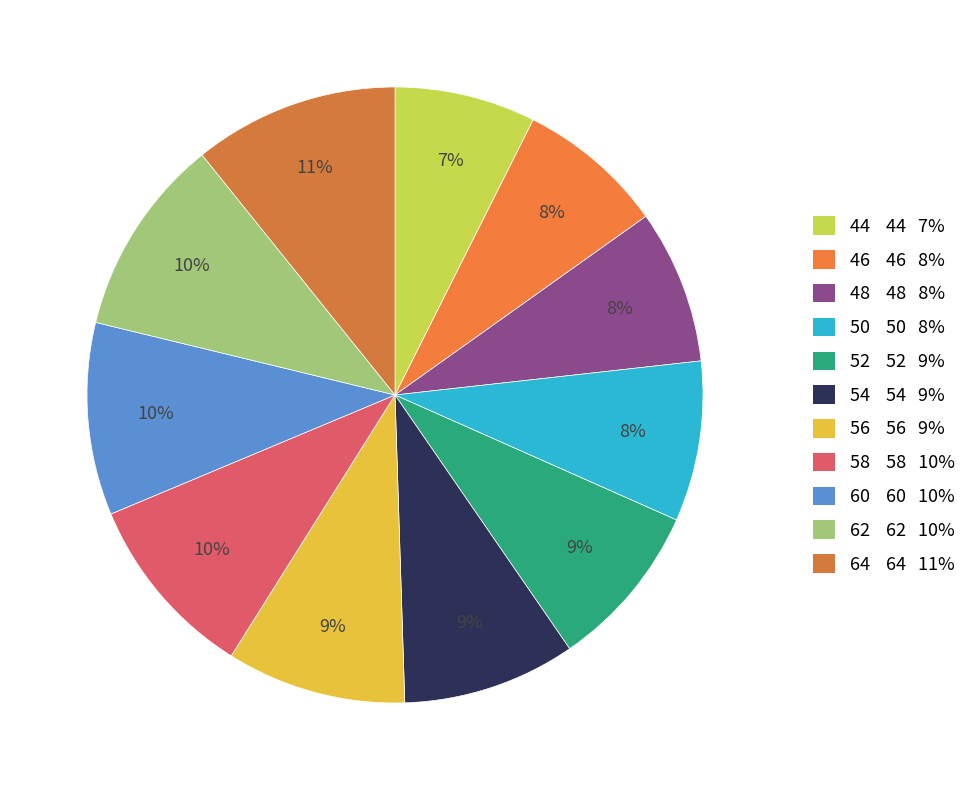

To the nearest percent, what portion does 48 represent?

8%